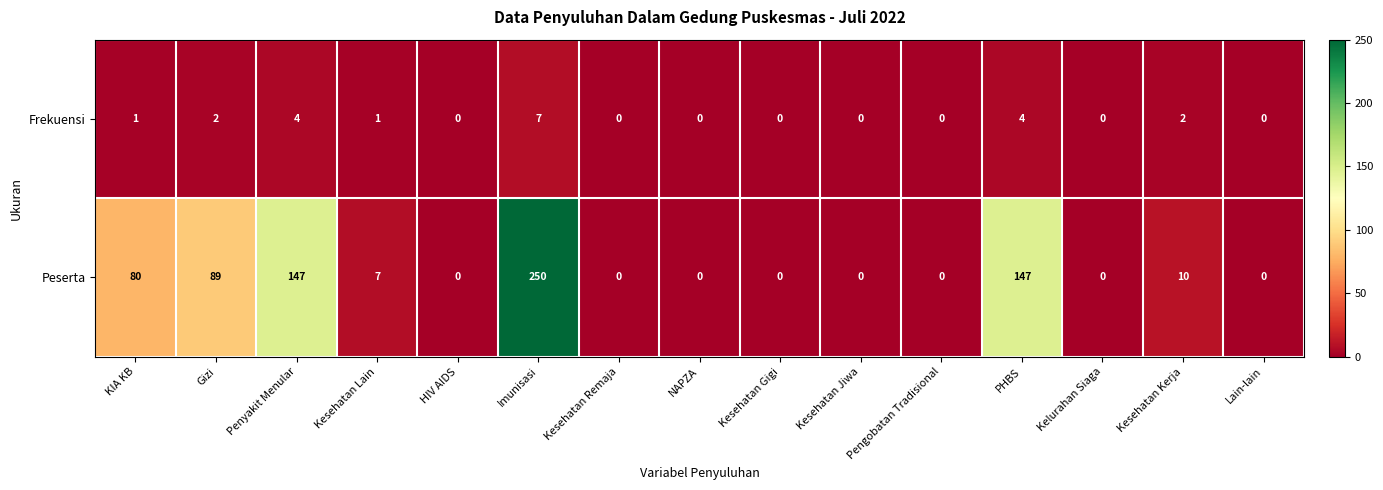

What is the average value of the Peserta series?

49